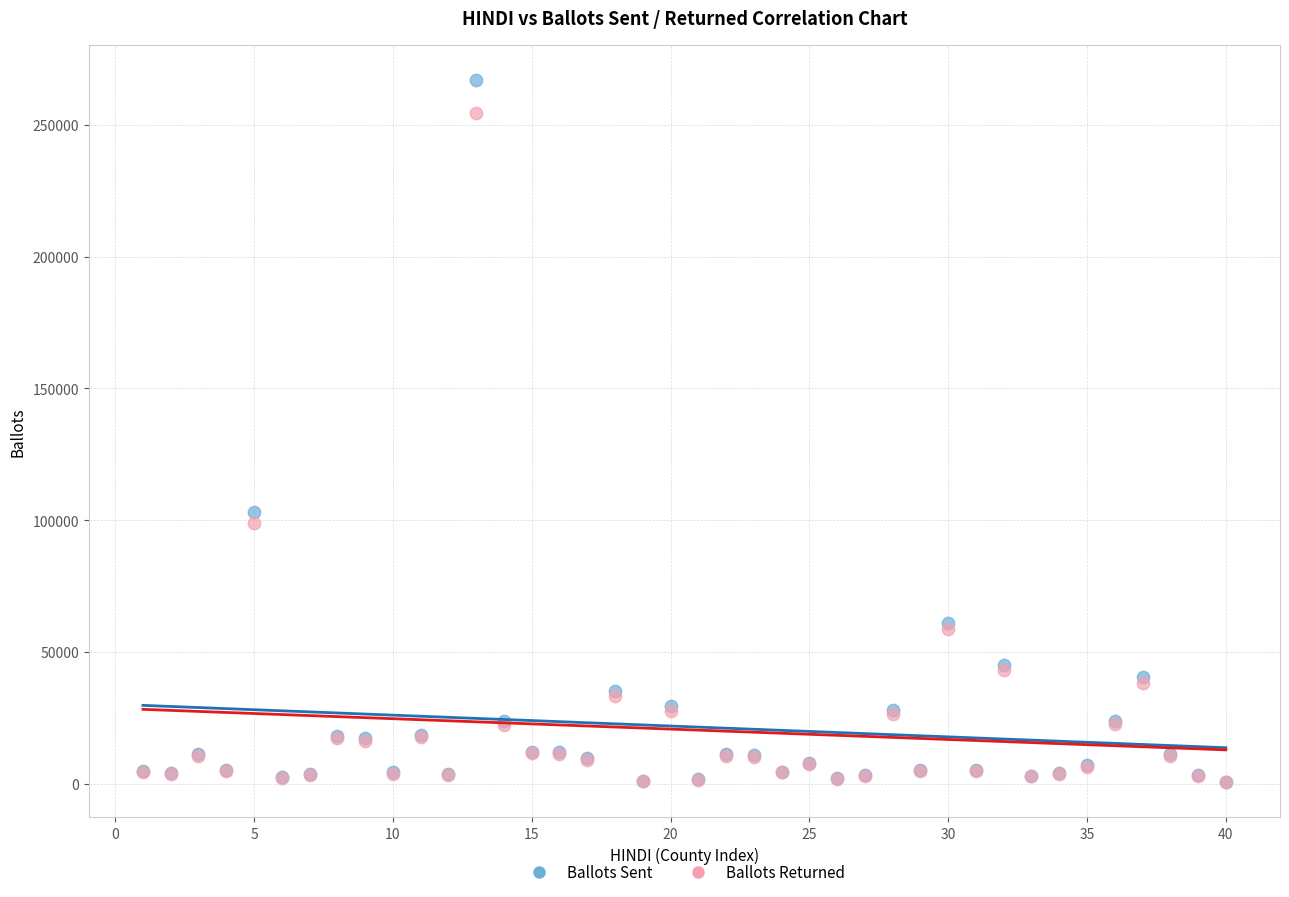

Across all series, what Y value is closest to 133758?

103217